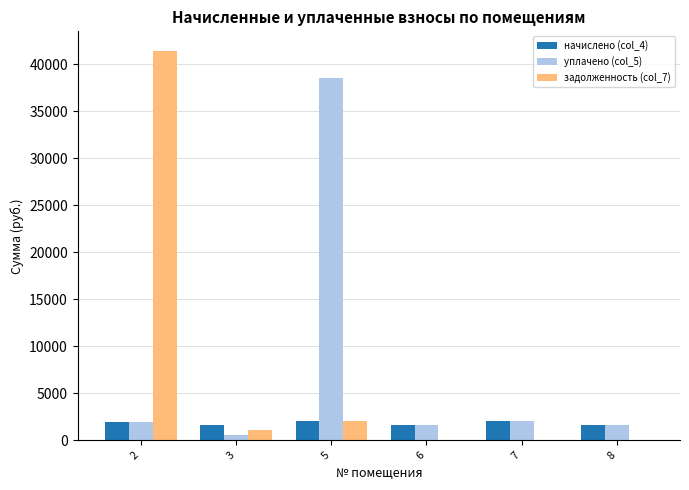

What is the sum of all уплачено (col_5) values?

46294.2